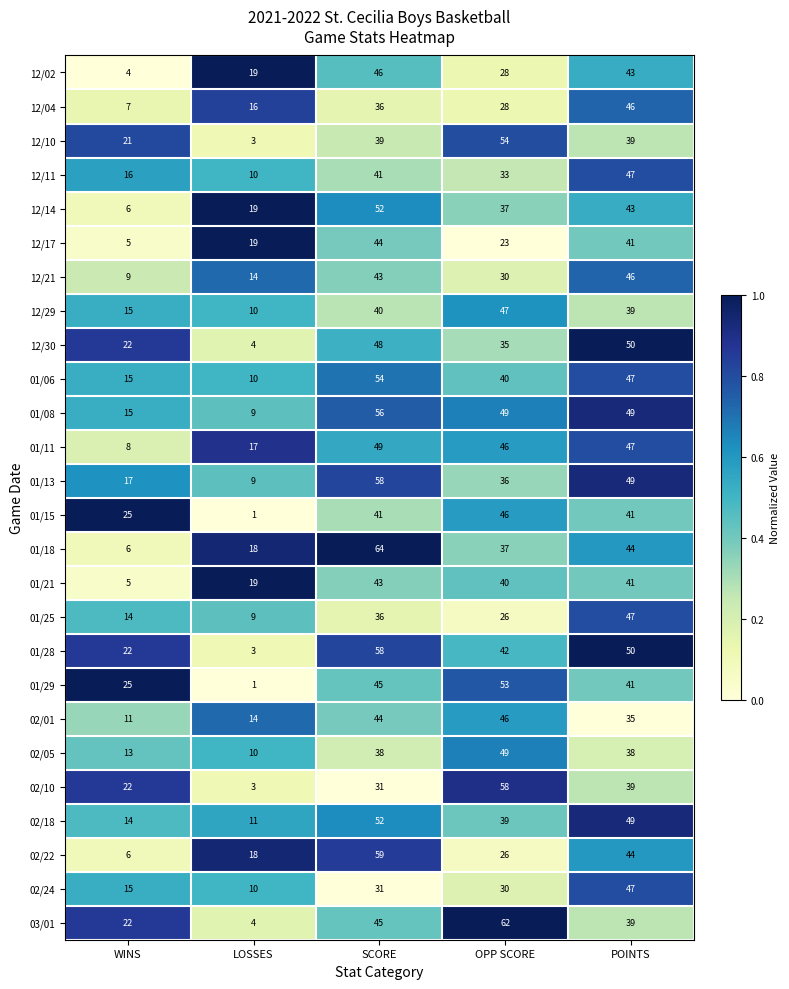

At which label is 01/13 closest to 33?

OPP SCORE